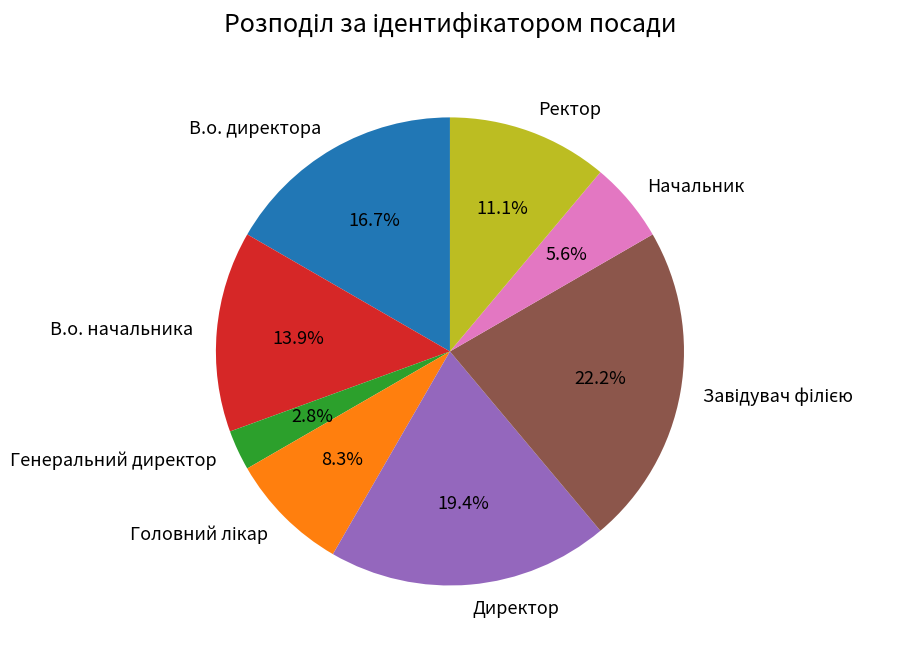

Is there a majority slice in this chart?

No